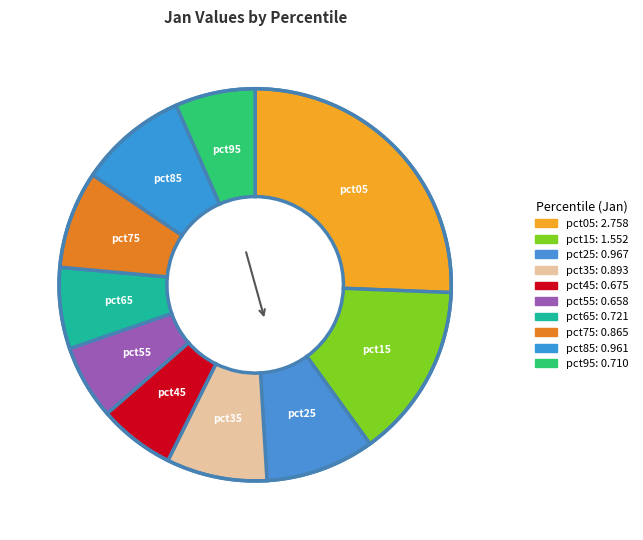

How many segments does this pie chart have?

10